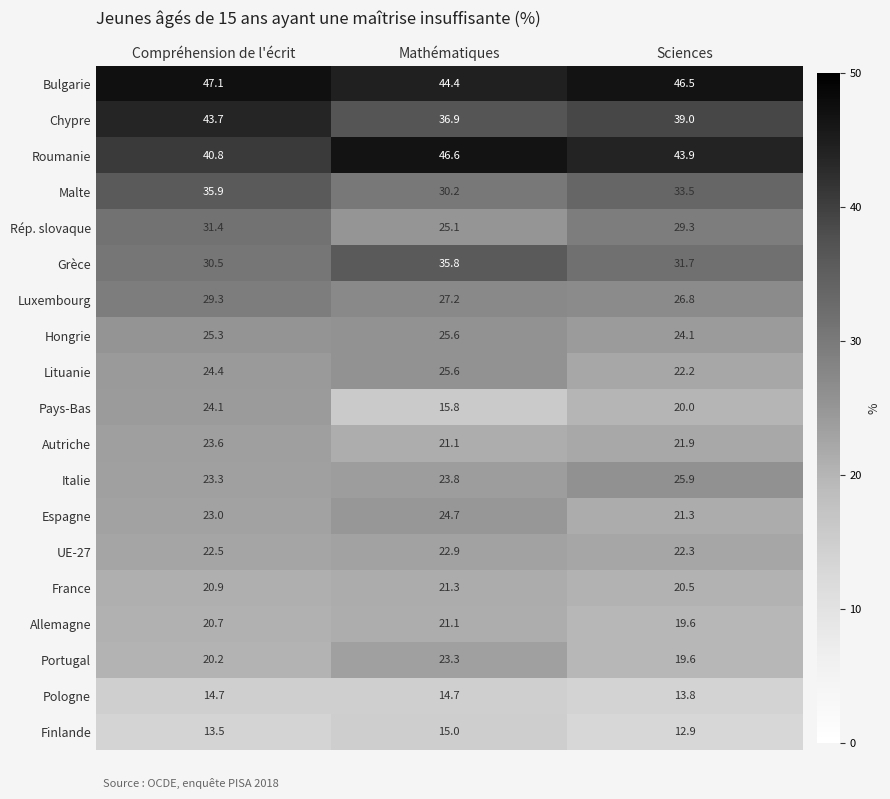

List the labels in order of UE-27 value, smallest first.

Sciences, Compréhension de l'écrit, Mathématiques